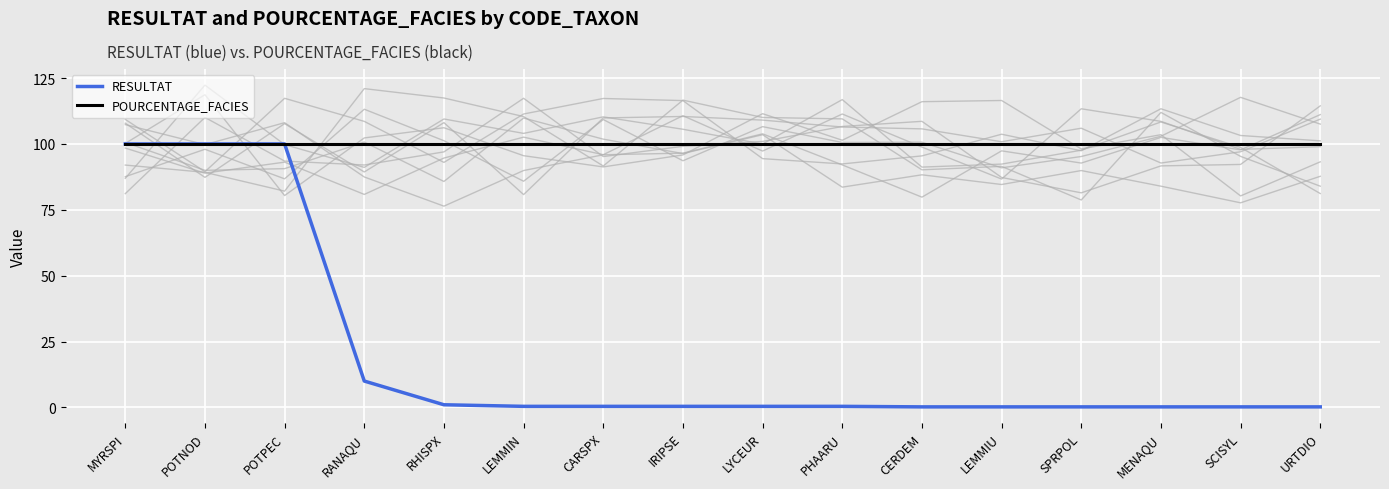

Between URTDIO and IRIPSE, which is larger?

IRIPSE